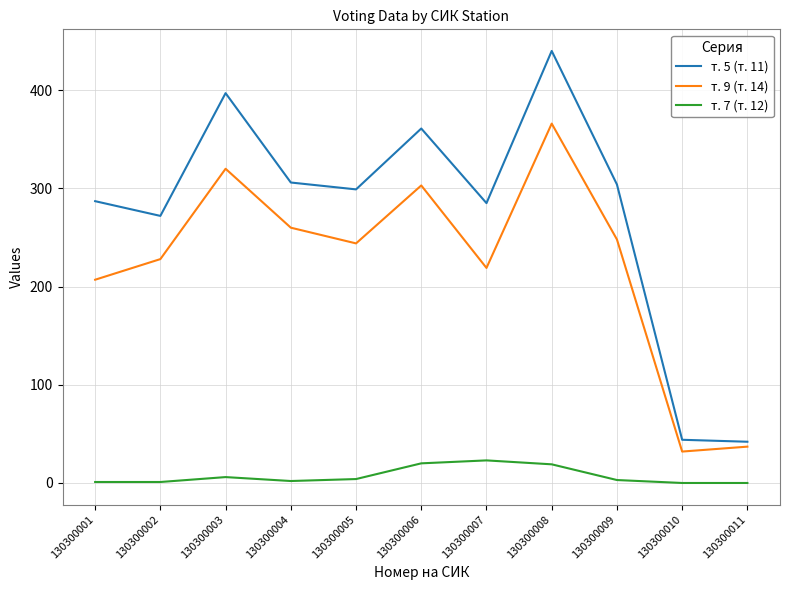

True or false: т. 9 (т. 14) and т. 7 (т. 12) intersect in this chart.

False